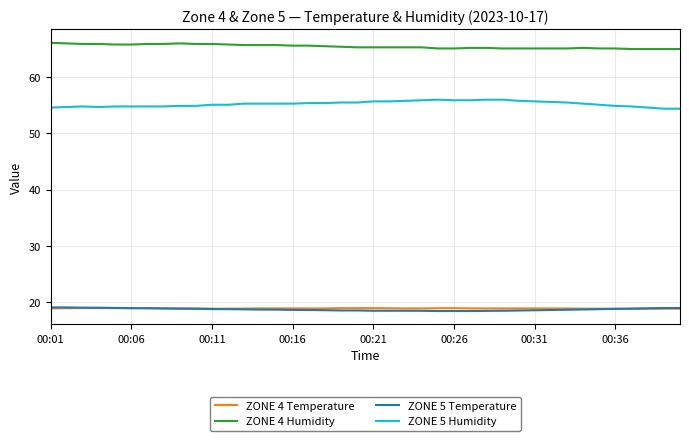

True or false: ZONE 5 Humidity and ZONE 4 Temperature intersect in this chart.

False